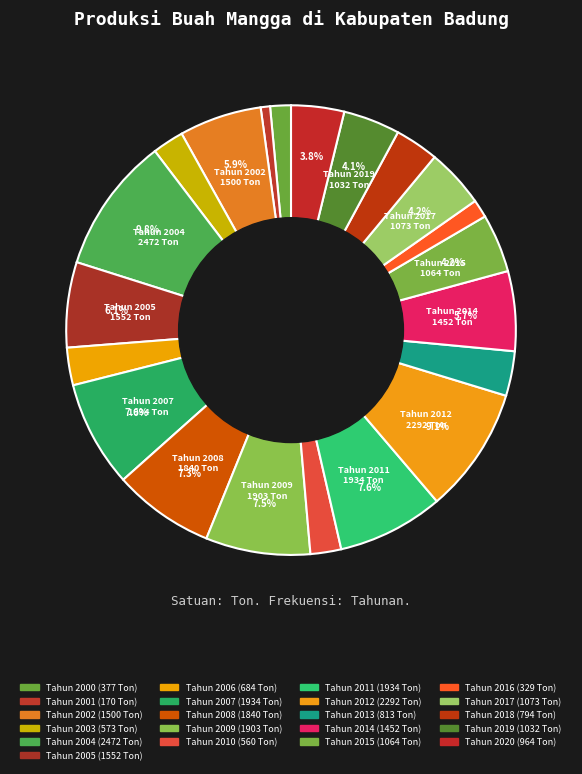

How many slices are in this pie chart?

21